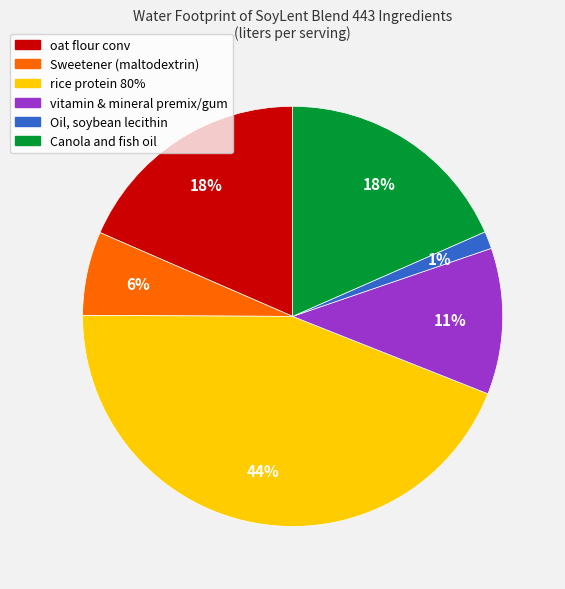

To the nearest percent, what percentage of the pie is oat flour conv?

18%